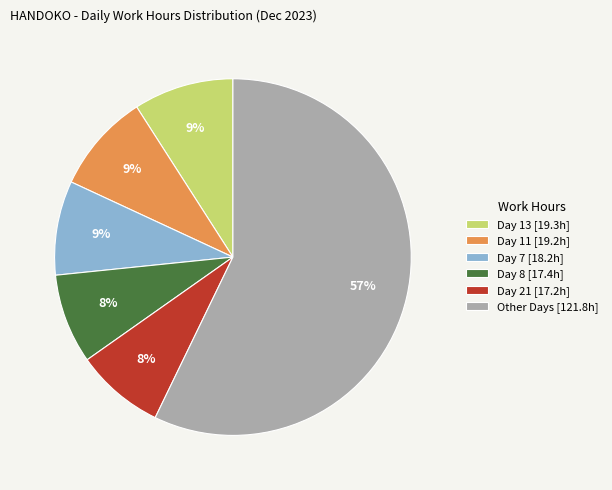

What percentage is the Day 13 [19.3h] slice, to the nearest percent?

9%